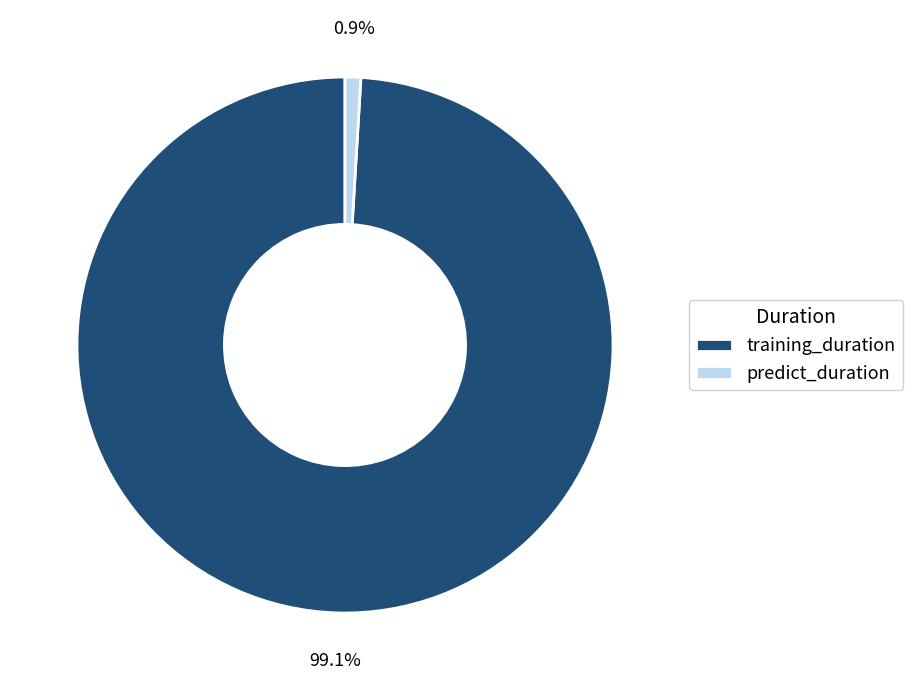

Which category has the biggest portion of the pie?

training_duration